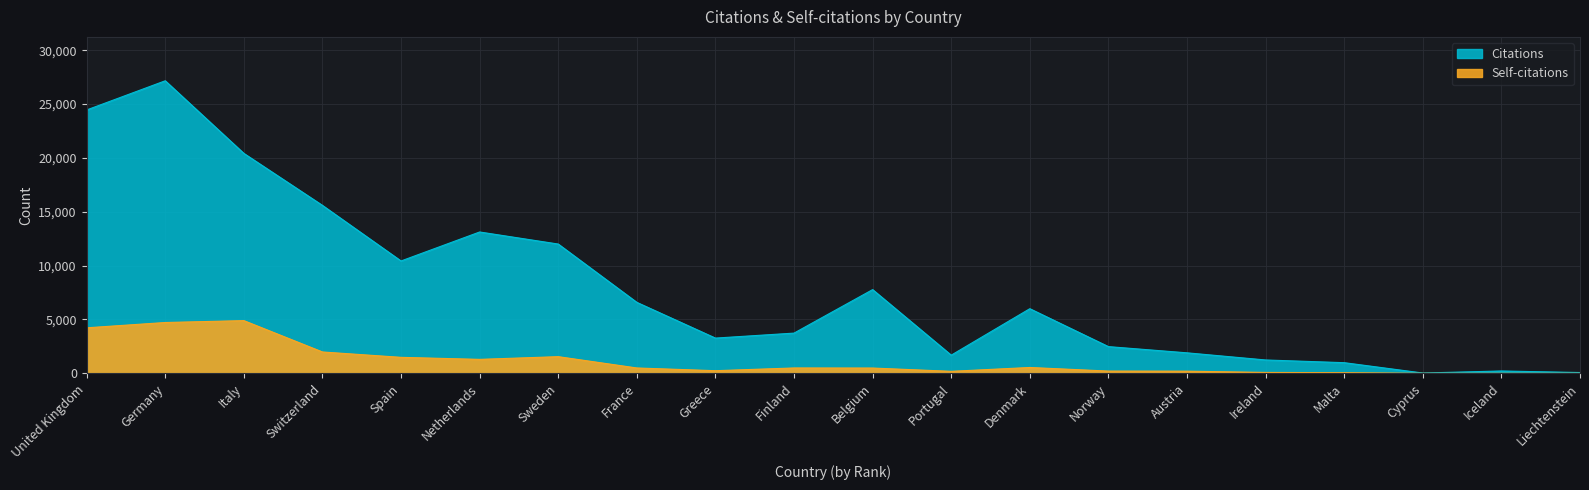

At which label is Self-citations closest to 2447?

Switzerland